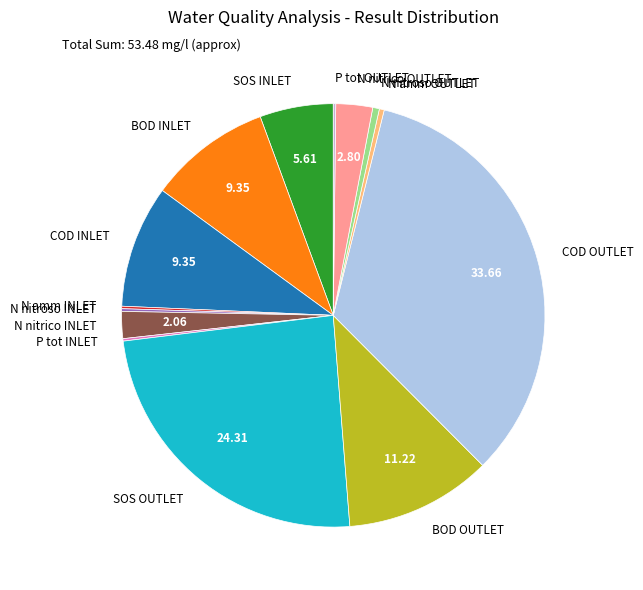

Which category has the biggest portion of the pie?

COD OUTLET